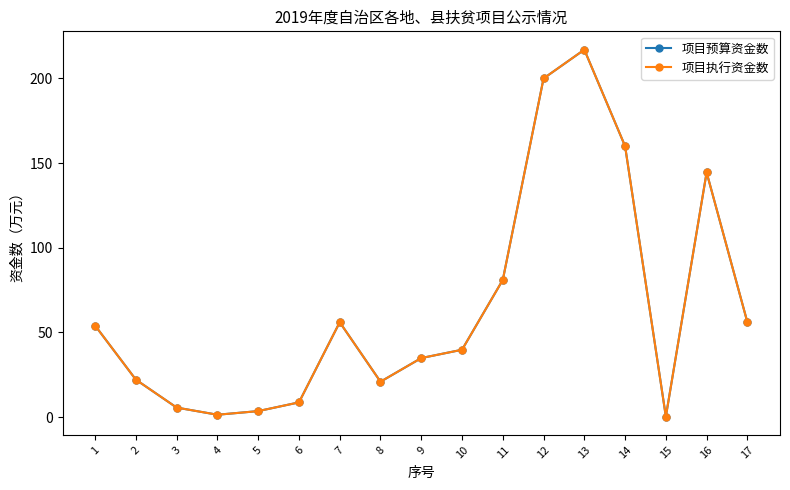

Which series has the widest spread of values?

项目预算资金数